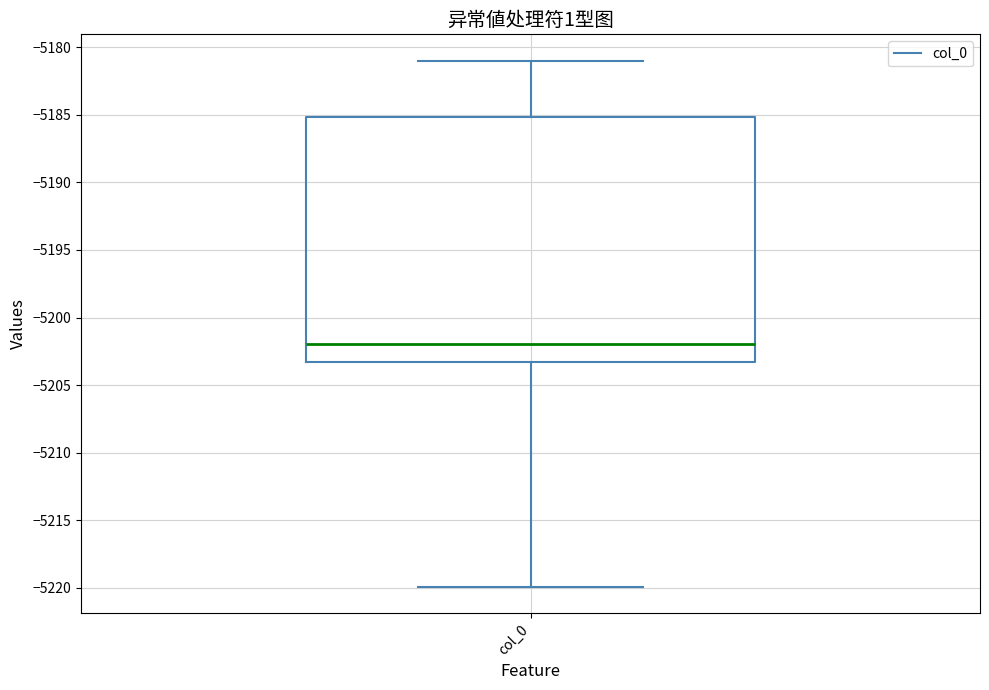

Transcribe this box plot: give where the median line is, the range the box spans, and where the two whiskers end, as read against the y-axis. The values are not printed on the chart, so give them approximately, as read against the axis.

median -5202.0, box -5203.5 to -5185.0, whiskers -5220.0 to -5181.0